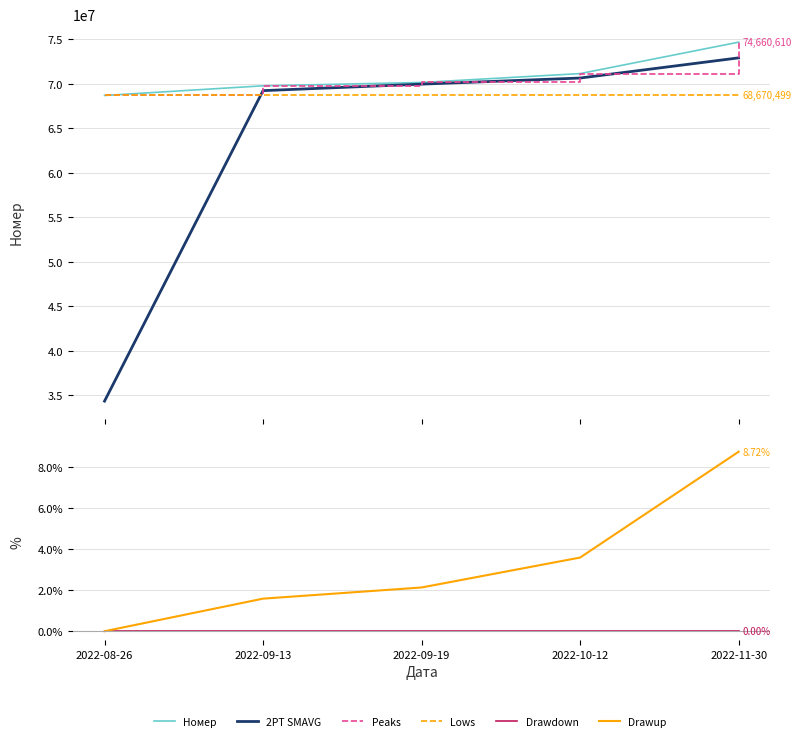

The Номер series shows 16083787.4 at 2022-08-26. True or false?

False